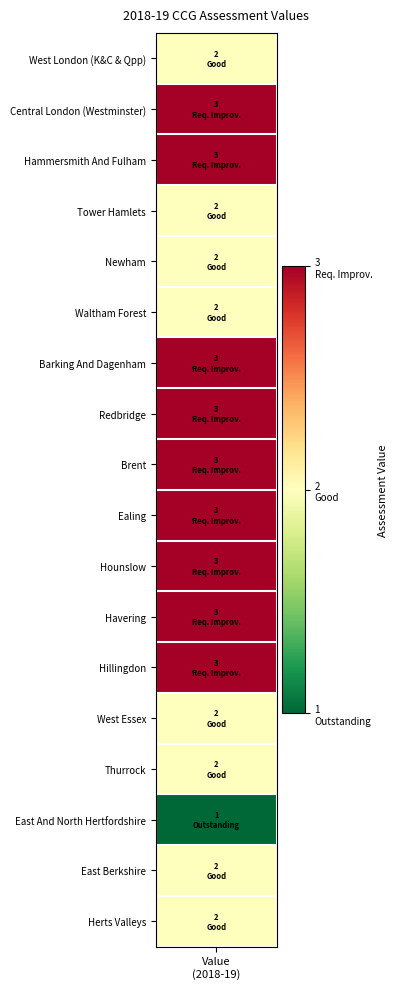

Reading left to right, what are all the values shown in this chart?

2	3	3	2	2	2	3	3	3	3	3	3	3	2	2	1	2	2